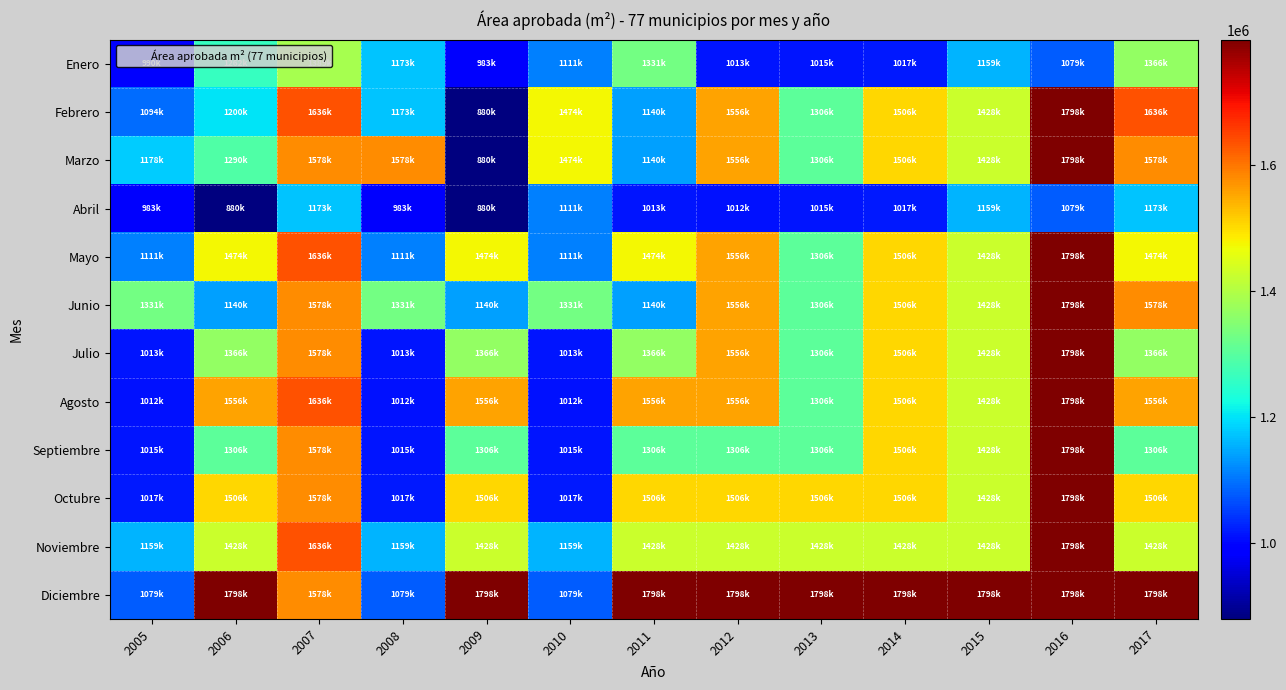

Reading right to left, extract all data points from this chart.

Enero: 2017=1366209	2016=1079507	2015=1159657	2014=1017735	2013=1015581	2012=1013100	2011=1331436	2010=1111891	2009=983506	2008=1173676	2007=1389504	2006=1262786	2005=990141
Febrero: 2017=1636001	2016=1798445	2015=1428866	2014=1506597	2013=1306379	2012=1556116	2011=1140021	2010=1474052	2009=880328	2008=1173676	2007=1636001	2006=1200127	2005=1094253
Marzo: 2017=1578722	2016=1798445	2015=1428866	2014=1506597	2013=1306379	2012=1556116	2011=1140021	2010=1474052	2009=880328	2008=1578722	2007=1578722	2006=1290111	2005=1178351
Abril: 2017=1173676	2016=1079507	2015=1159657	2014=1017735	2013=1015581	2012=1012306	2011=1013100	2010=1111891	2009=880328	2008=983506	2007=1173676	2006=880328	2005=983506
Mayo: 2017=1474052	2016=1798445	2015=1428866	2014=1506597	2013=1306379	2012=1556116	2011=1474052	2010=1111891	2009=1474052	2008=1111891	2007=1636001	2006=1474052	2005=1111891
Junio: 2017=1578722	2016=1798445	2015=1428866	2014=1506597	2013=1306379	2012=1556116	2011=1140021	2010=1331436	2009=1140021	2008=1331436	2007=1578722	2006=1140021	2005=1331436
Julio: 2017=1366209	2016=1798445	2015=1428866	2014=1506597	2013=1306379	2012=1556116	2011=1366209	2010=1013100	2009=1366209	2008=1013100	2007=1578722	2006=1366209	2005=1013100
Agosto: 2017=1556116	2016=1798445	2015=1428866	2014=1506597	2013=1306379	2012=1556116	2011=1556116	2010=1012306	2009=1556116	2008=1012306	2007=1636001	2006=1556116	2005=1012306
Septiembre: 2017=1306379	2016=1798445	2015=1428866	2014=1506597	2013=1306379	2012=1306379	2011=1306379	2010=1015581	2009=1306379	2008=1015581	2007=1578722	2006=1306379	2005=1015581
Octubre: 2017=1506597	2016=1798445	2015=1428866	2014=1506597	2013=1506597	2012=1506597	2011=1506597	2010=1017735	2009=1506597	2008=1017735	2007=1578722	2006=1506597	2005=1017735
Noviembre: 2017=1428866	2016=1798445	2015=1428866	2014=1428866	2013=1428866	2012=1428866	2011=1428866	2010=1159657	2009=1428866	2008=1159657	2007=1636001	2006=1428866	2005=1159657
Diciembre: 2017=1798445	2016=1798445	2015=1798445	2014=1798445	2013=1798445	2012=1798445	2011=1798445	2010=1079507	2009=1798445	2008=1079507	2007=1578722	2006=1798445	2005=1079507